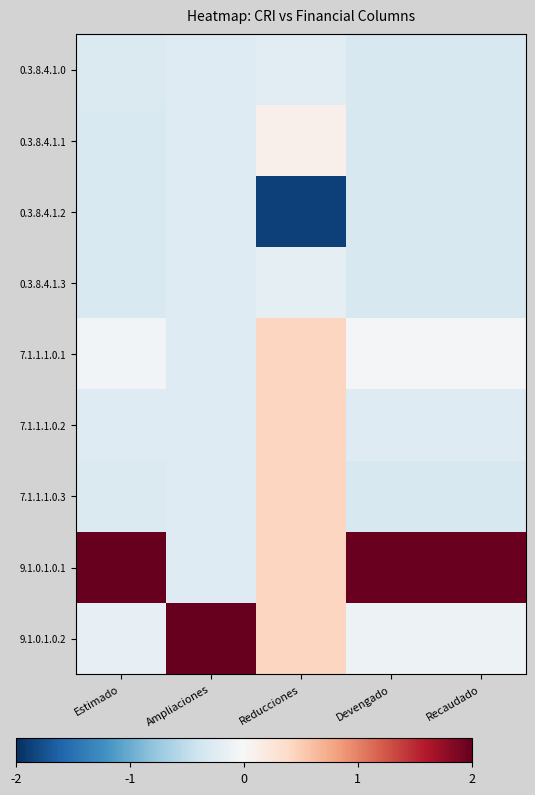

At which category is the sum across all series the highest?

Estimado